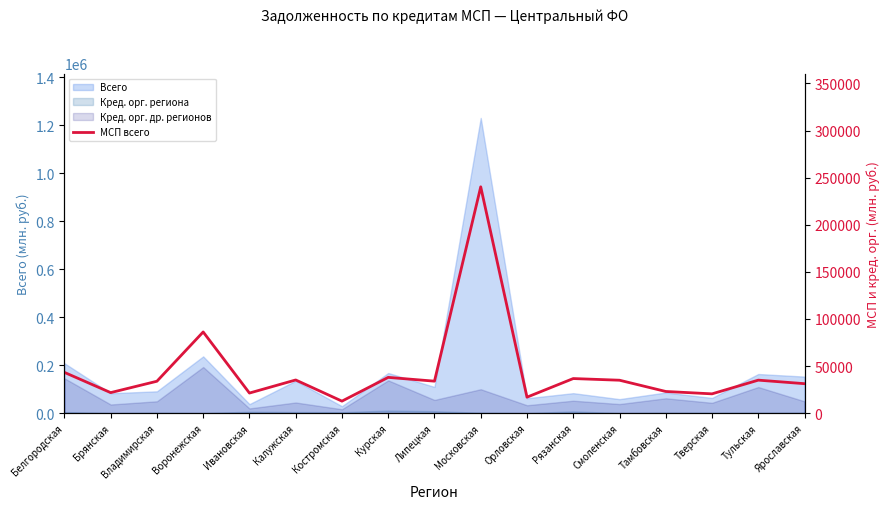

Where is the first local maximum?

Воронежская